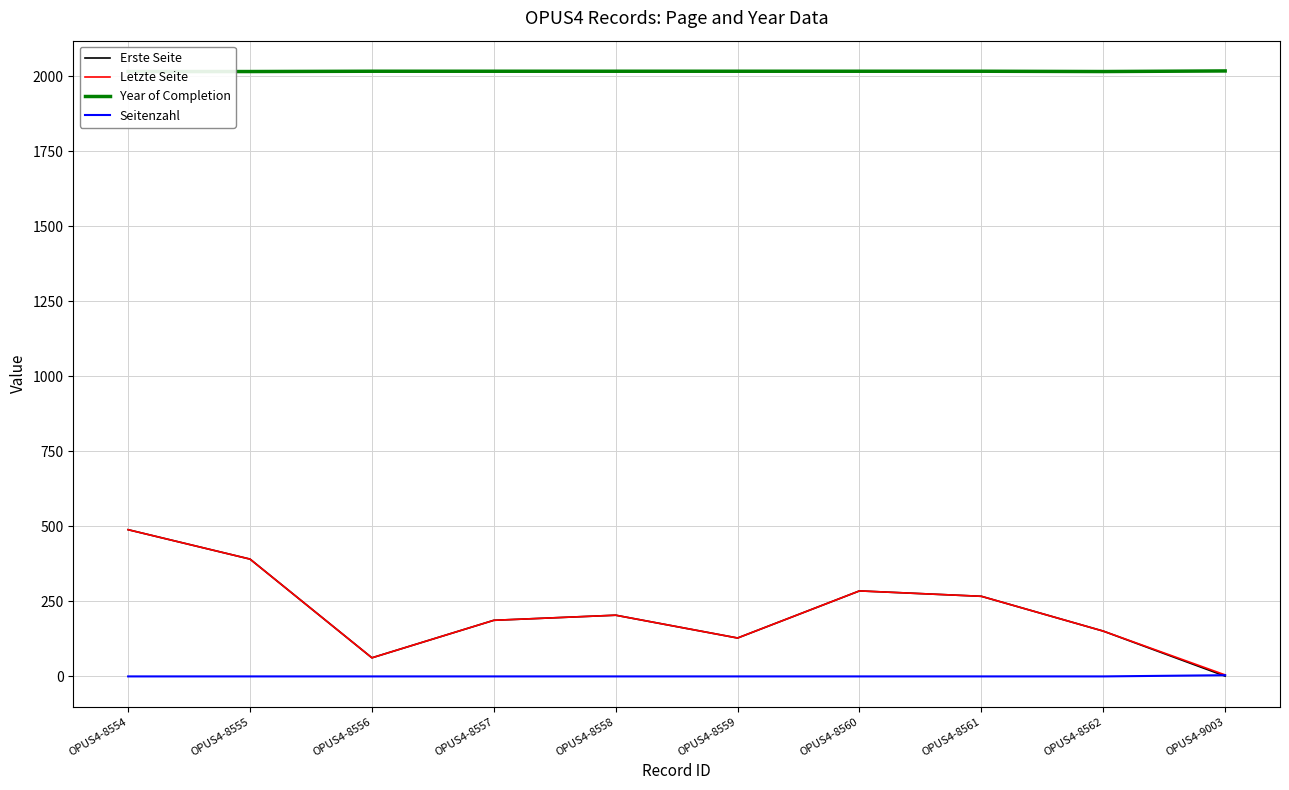

Where does the Letzte Seite series first go above 204?

OPUS4-8554